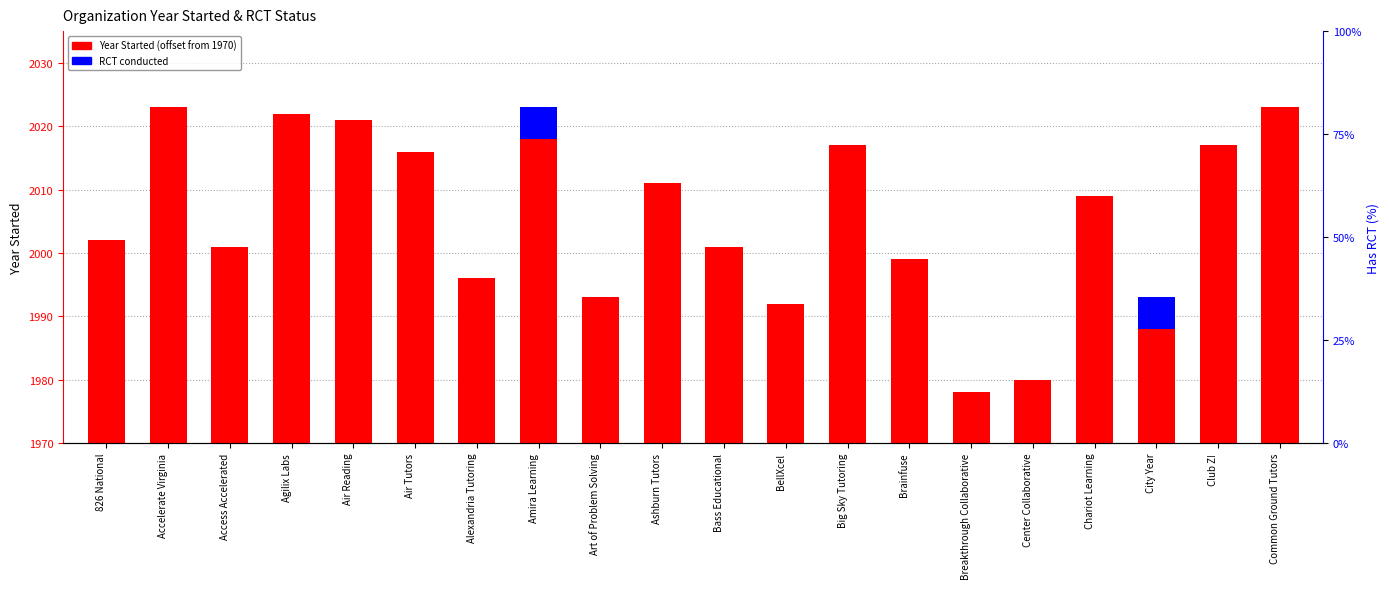

Which series has the largest total across all categories?

Year Started (offset from 1970)